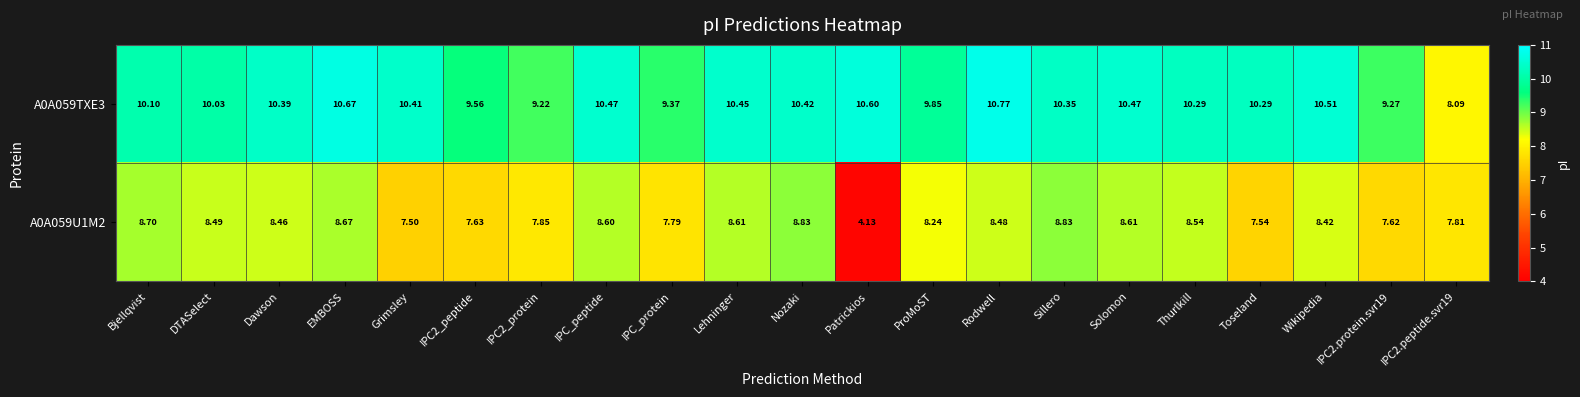

Is the value of A0A059TXE3 at Bjellqvist greater than the value of A0A059U1M2 at Thurlkill?

Yes